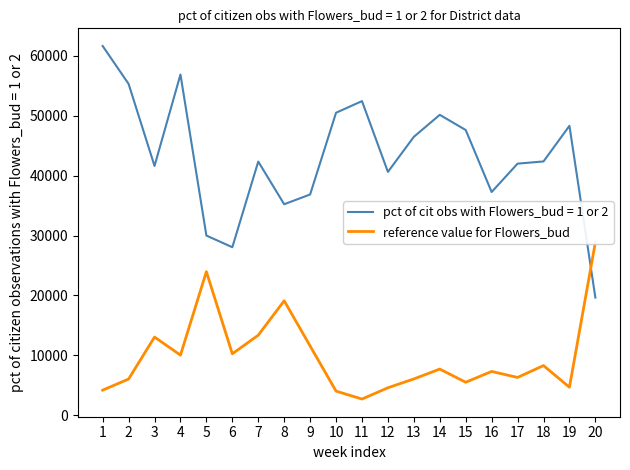

Read the White Alone value at 16, to the nearest 100.

37300